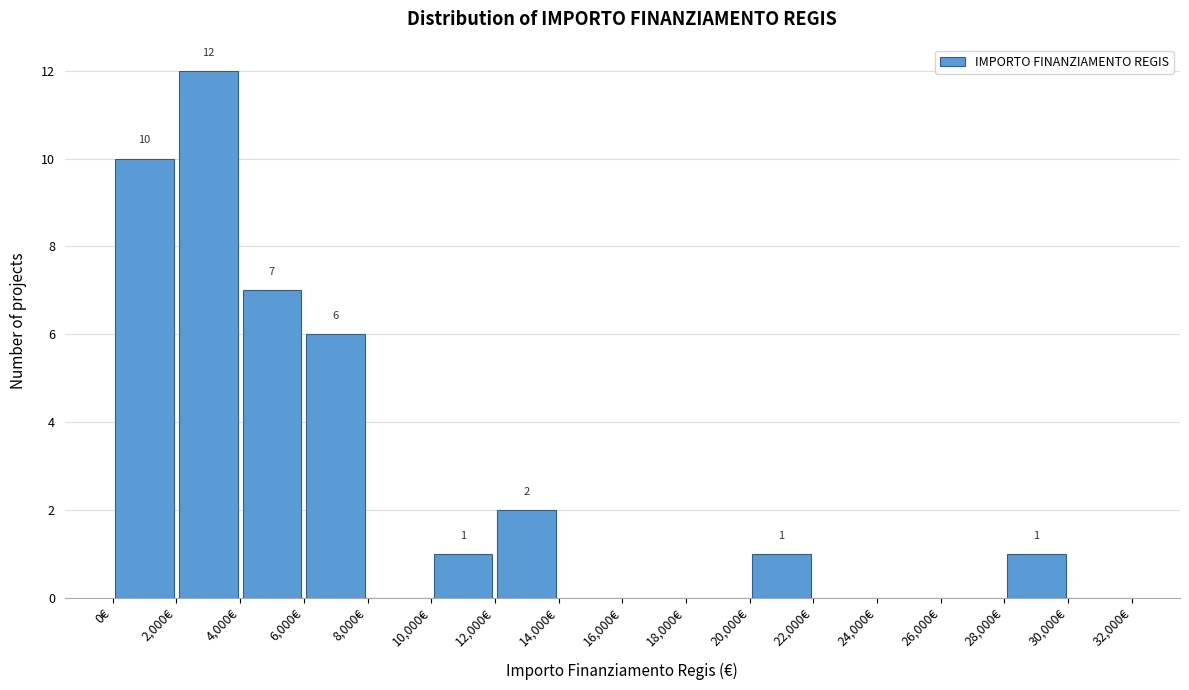

Over which range of the x-axis is the bar tallest?

2000 to 4000